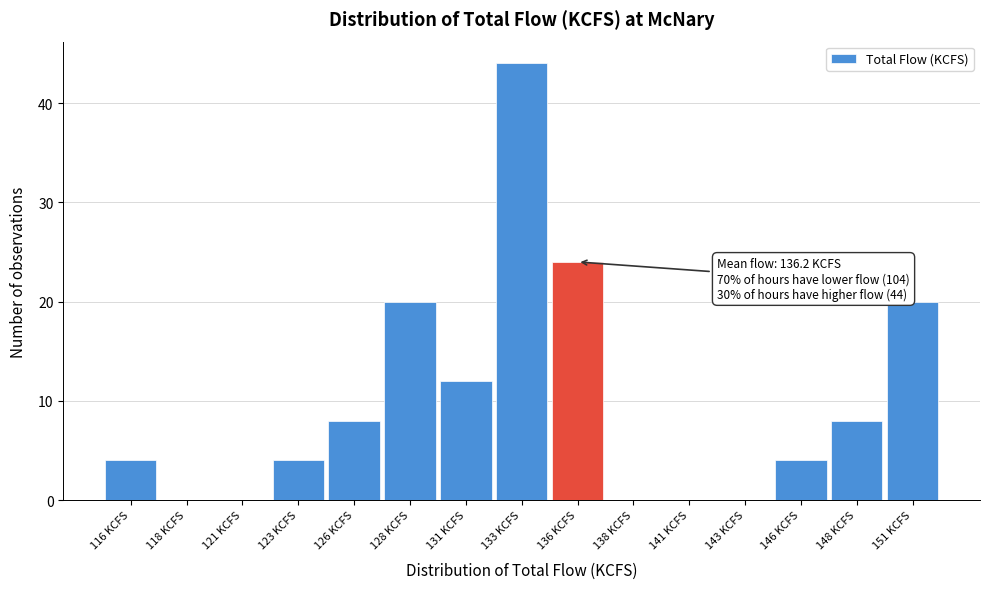

Reading left to right, transcribe all the data shown in this chart.

116 KCFS=4	118 KCFS=0	121 KCFS=0	123 KCFS=4	126 KCFS=8	128 KCFS=20	131 KCFS=12	133 KCFS=44	136 KCFS=24	138 KCFS=0	141 KCFS=0	143 KCFS=0	146 KCFS=4	148 KCFS=8	151 KCFS=20